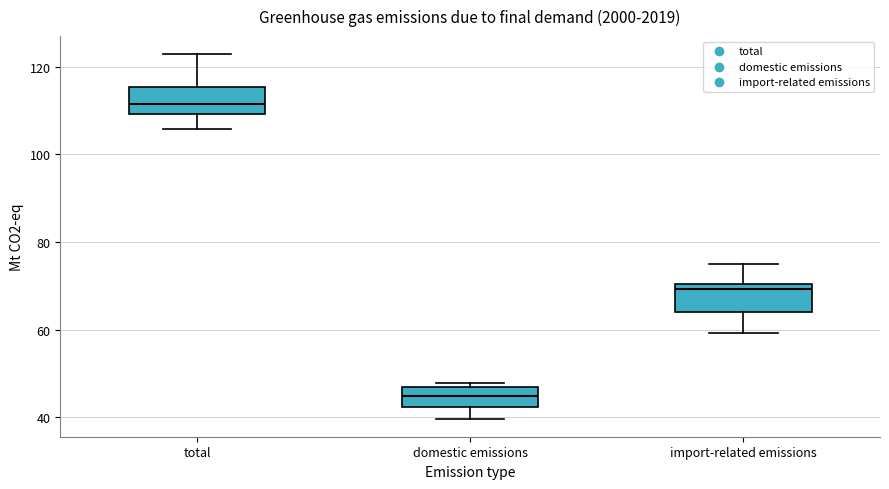

Where does the lower whisker of the box for total end on the y-axis? The values are not printed on the chart, so give them approximately, as read against the axis.

106